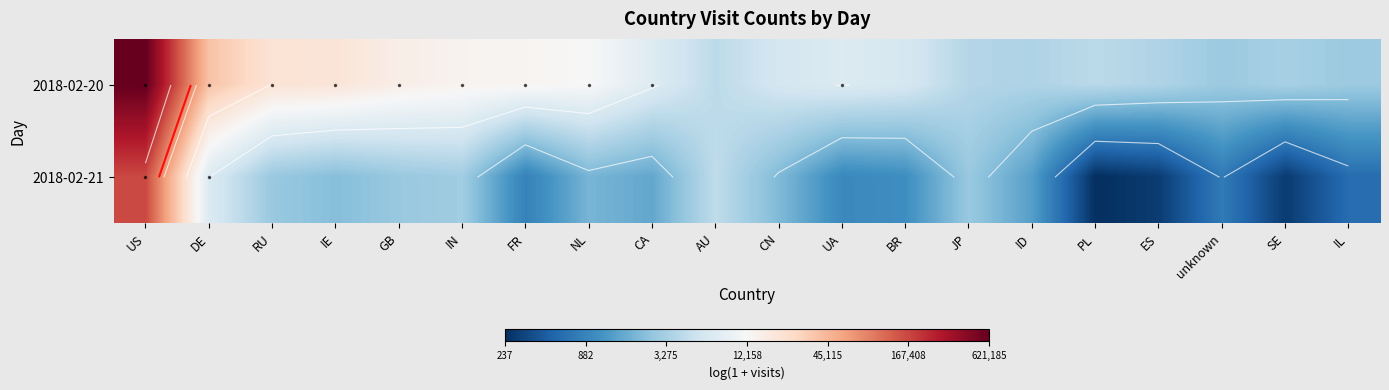

What is the minimum value shown in the chart?

5.5